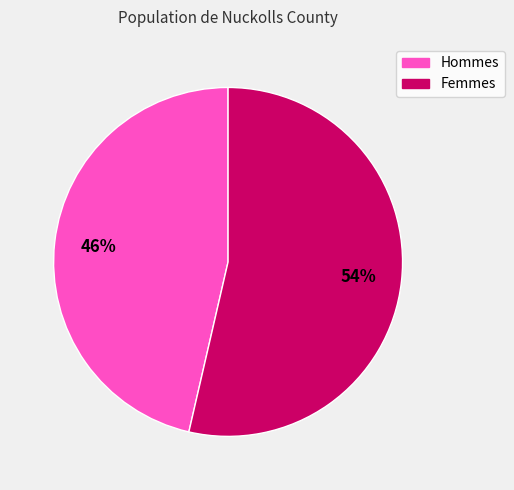

Which category has the biggest portion of the pie?

Femmes